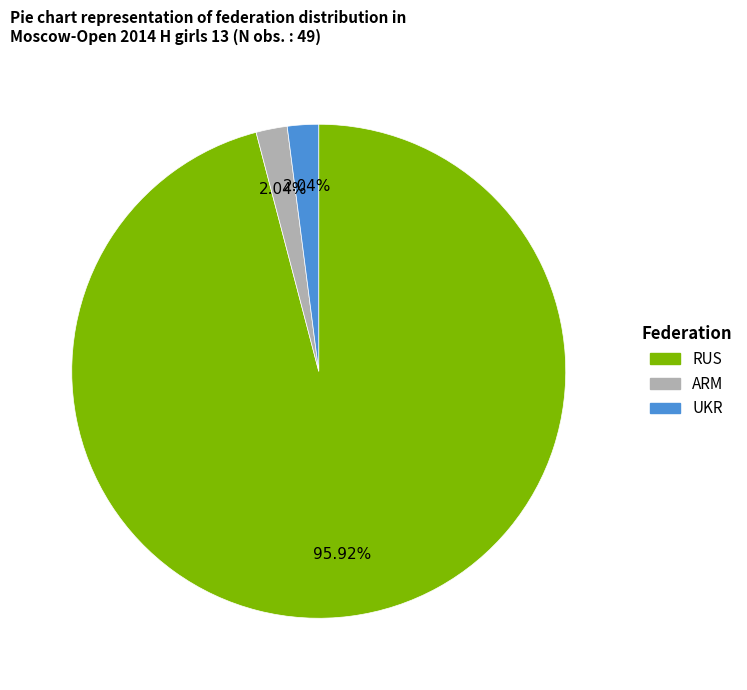

Is it true that ARM is 10% of the pie?

False